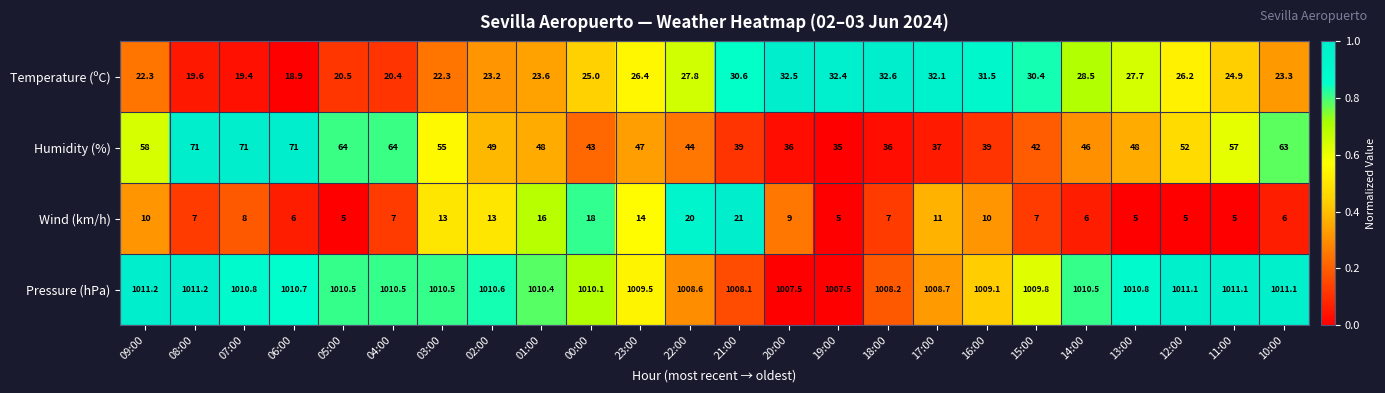

What is the minimum value for Temperature (ºC)?

18.9